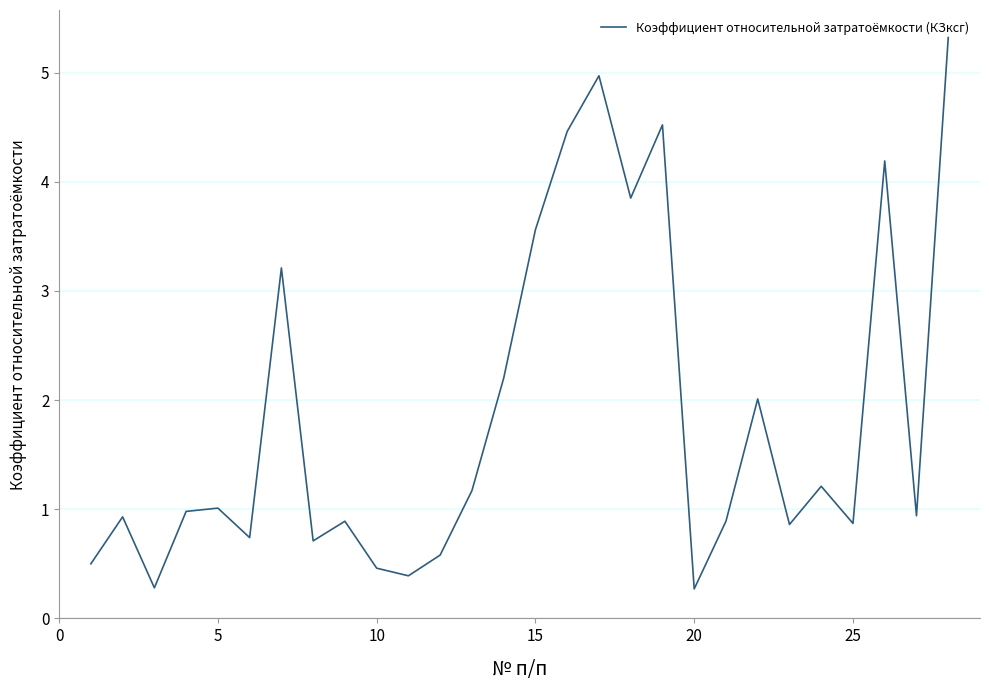

What is the greatest value displayed?

5.3